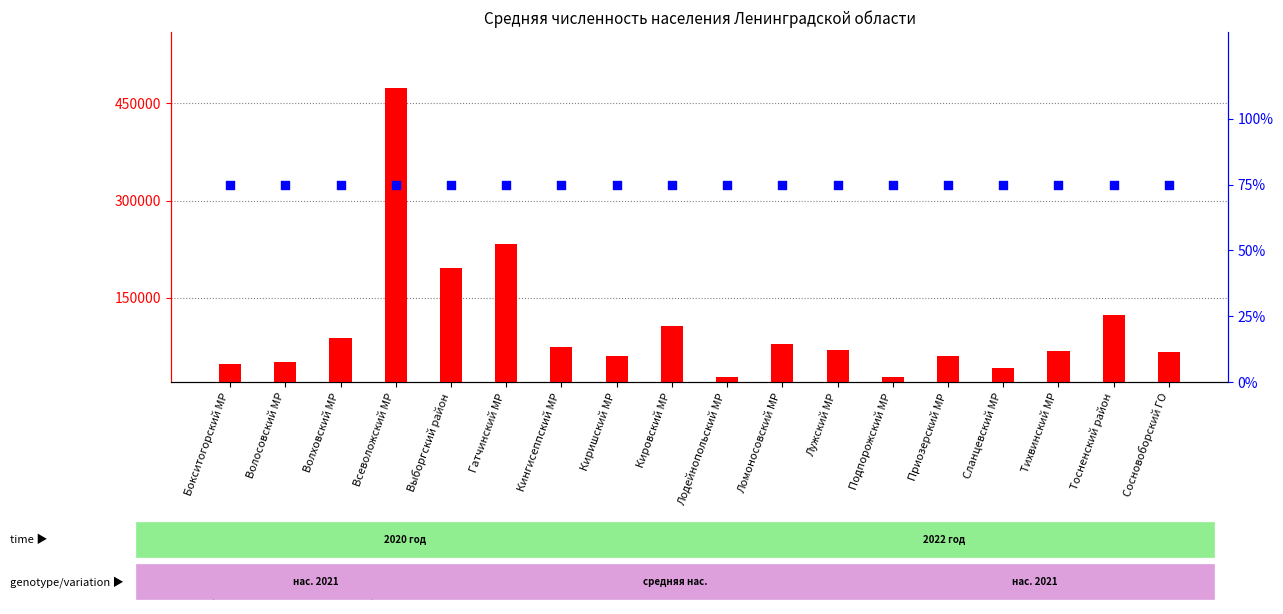

Which series reaches the maximum Y coordinate?

count